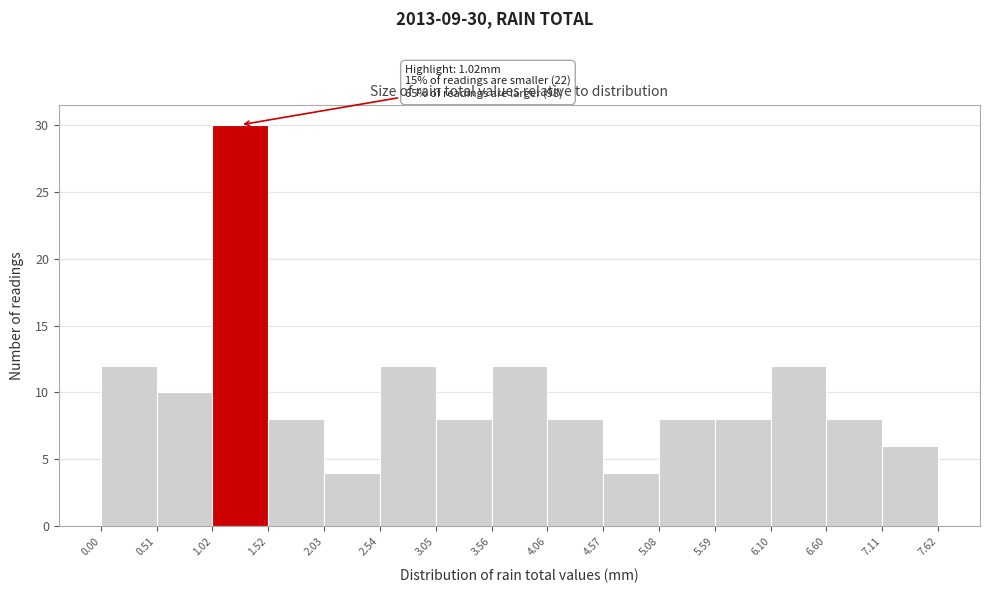

Over which range of the x-axis is the bar tallest?

1.02 to 1.52